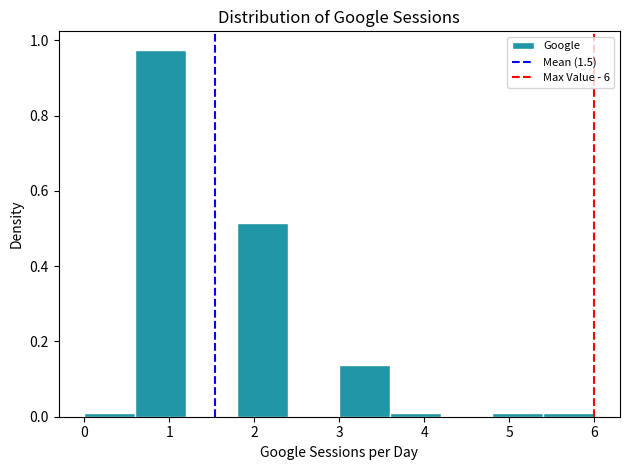

How tall is the bar that spans 1.8 to 2.4 on the x-axis? The values are not printed on the chart, so give them approximately, as read against the axis.

0.52